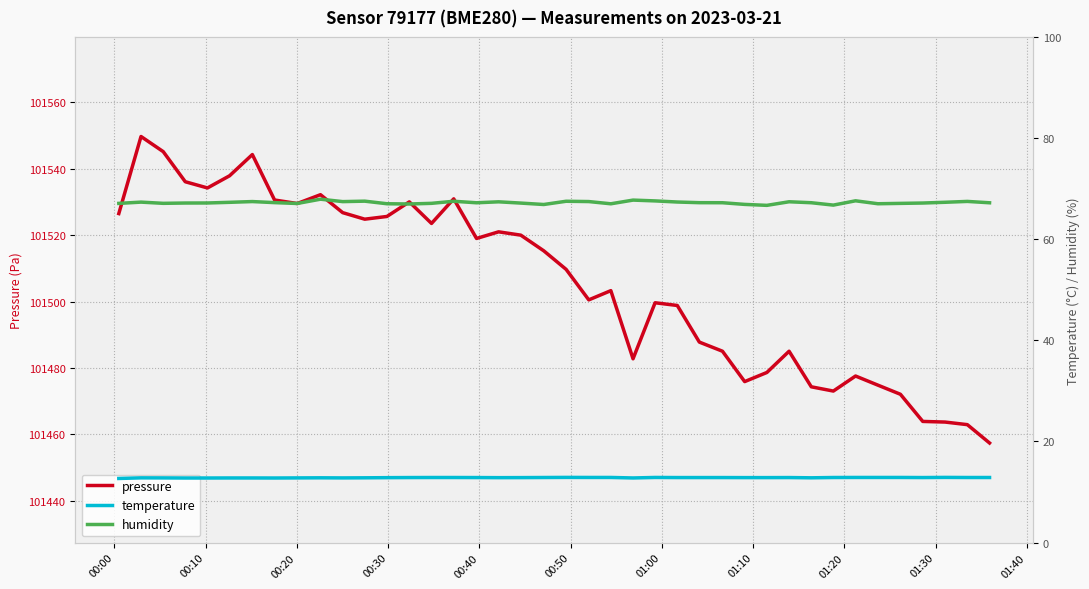

What is the lowest value of the pressure series?

101457.4